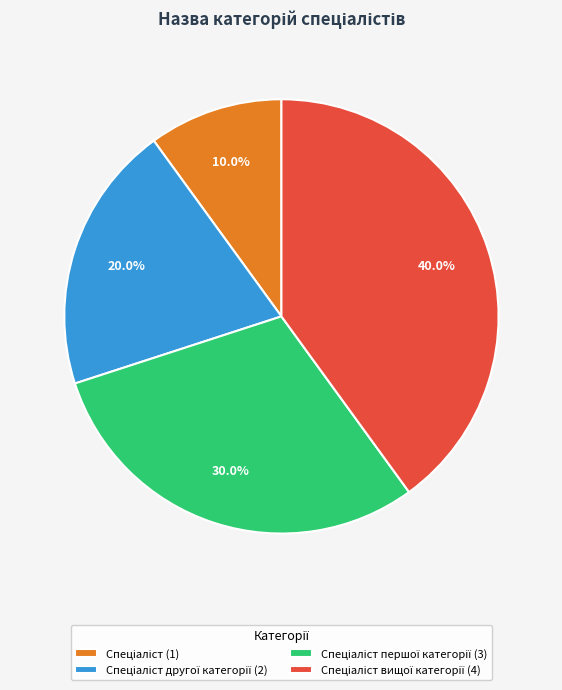

How many segments does this pie chart have?

4